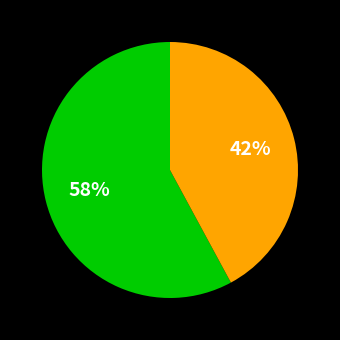

Count the number of slices in the pie.

2